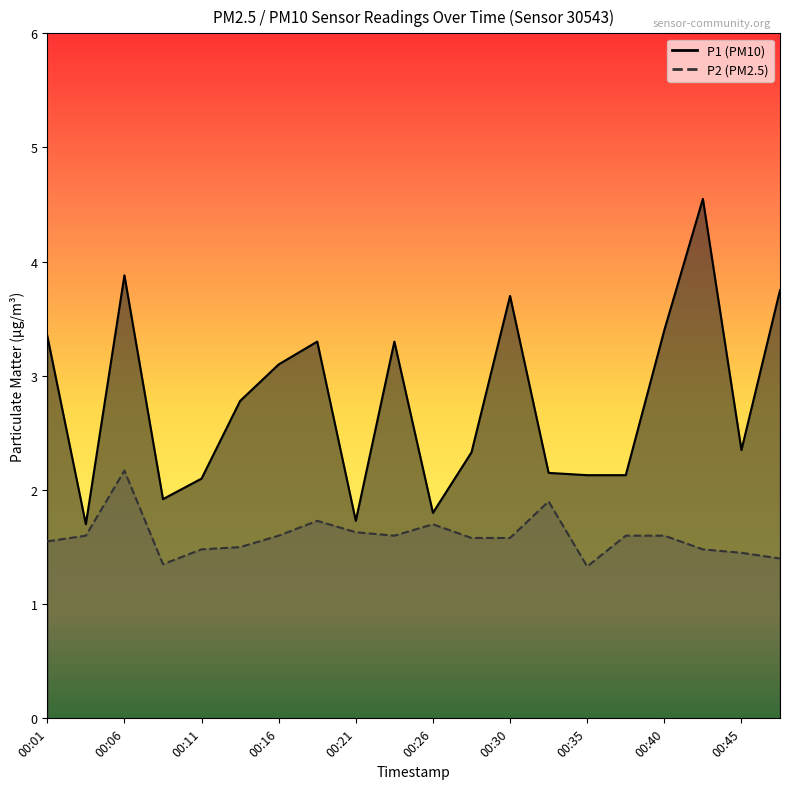

What is the value of the P2 point at the 16th from the left?

1.6